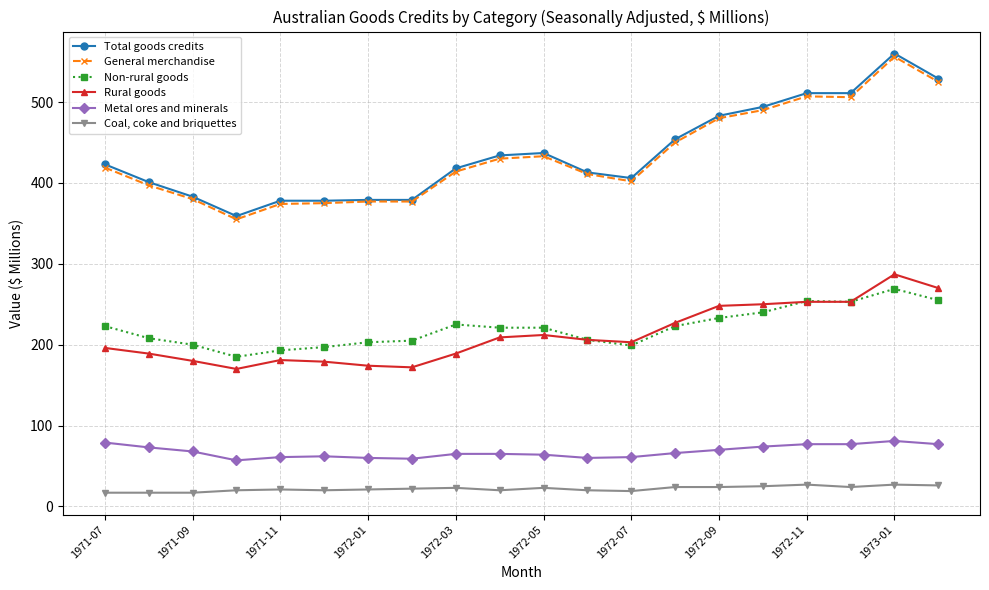

What is the value of the Coal, coke and briquettes point at the 2nd from the left?

17